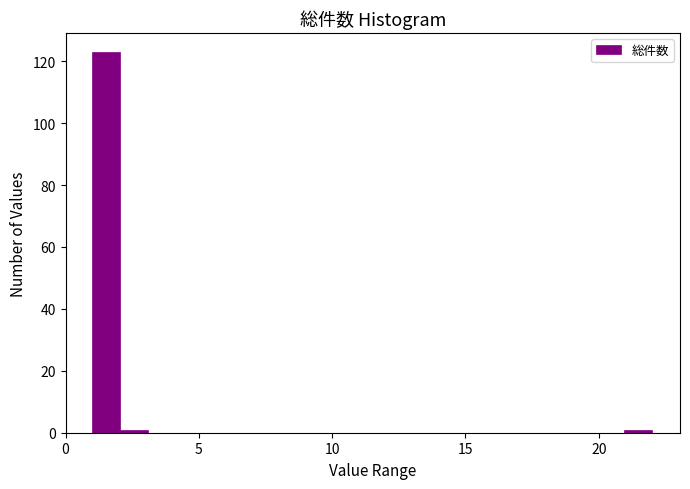

Read against the x-axis, roughly where is the centre of the tallest bar?

1.5